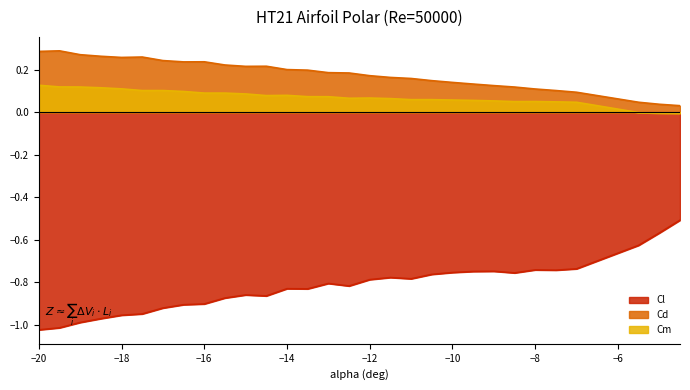

Where is the first local minimum for Cl?

-14.5